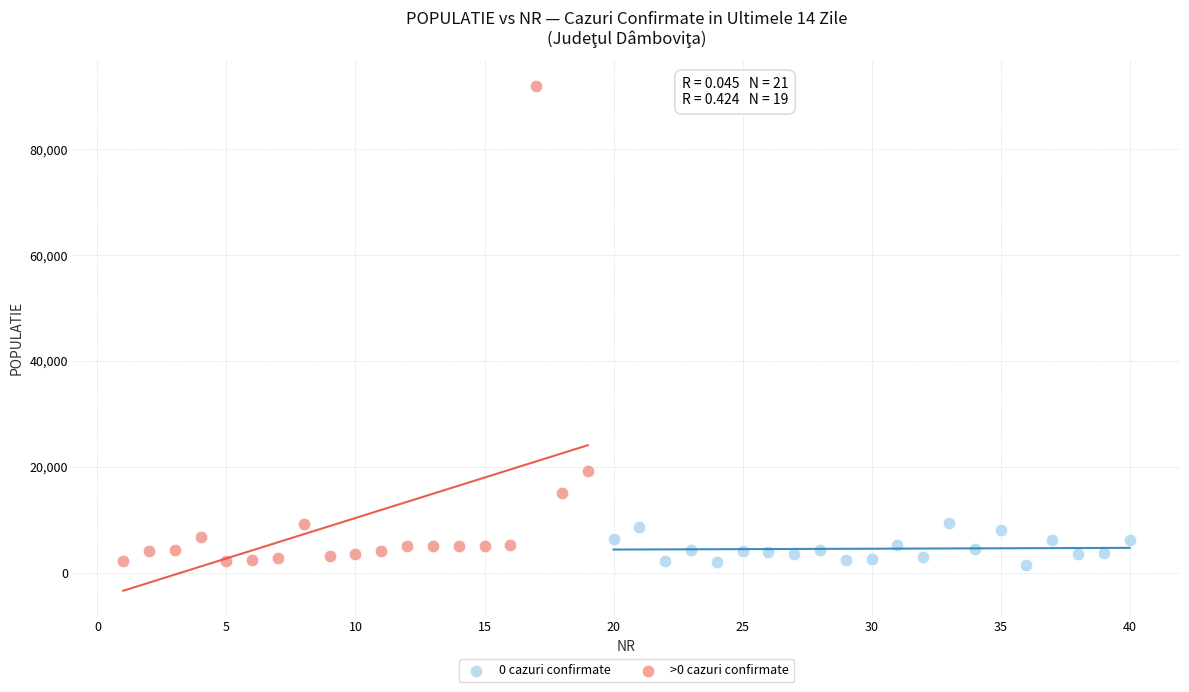

Which series contains the highest Y value?

>0 cazuri confirmate